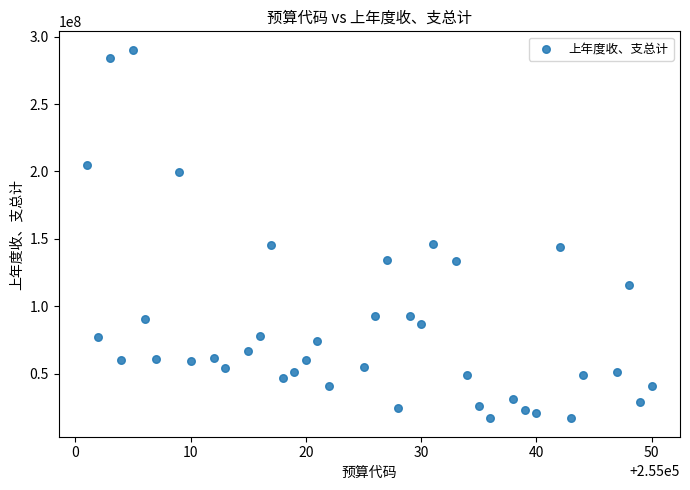

What is the range of X values (max minus min)?

49.0